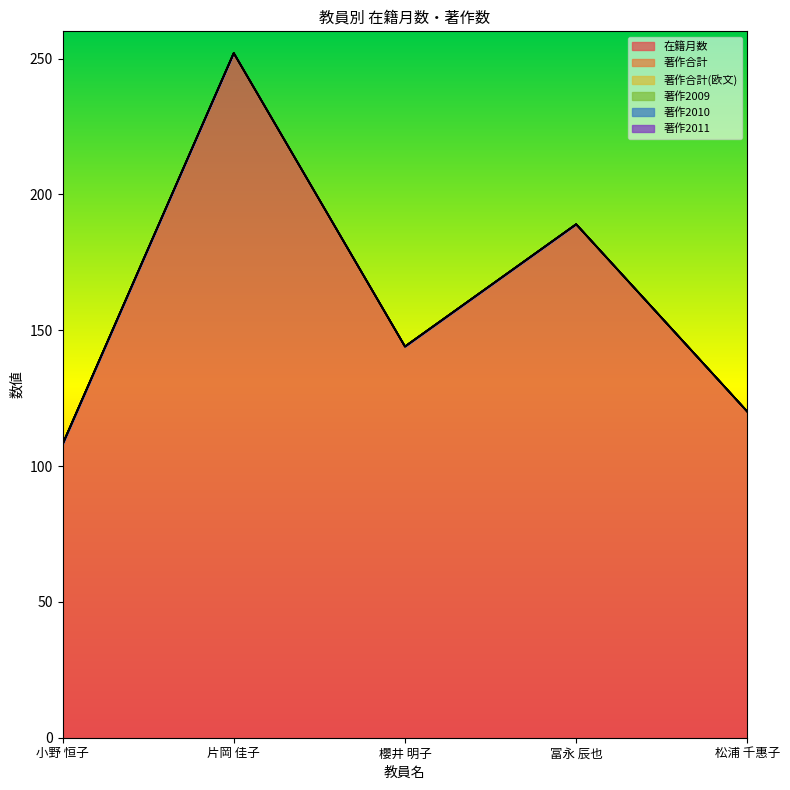

True or false: 著作2010 and 著作合計 intersect in this chart.

False